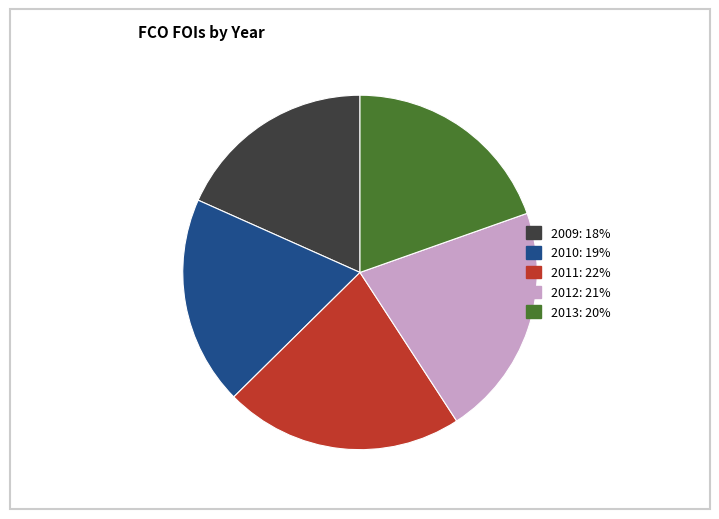

Is the sum of 2013: 20% and 2009: 18% greater than half?

No